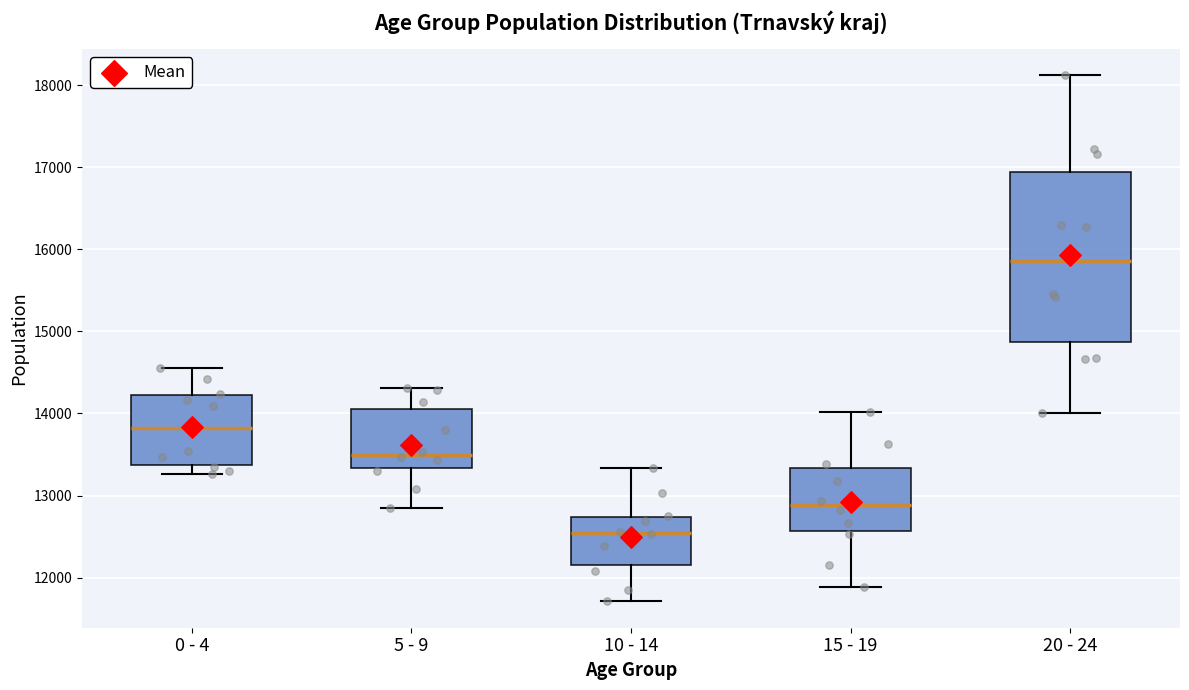

Which box's median line is the highest?

20 - 24